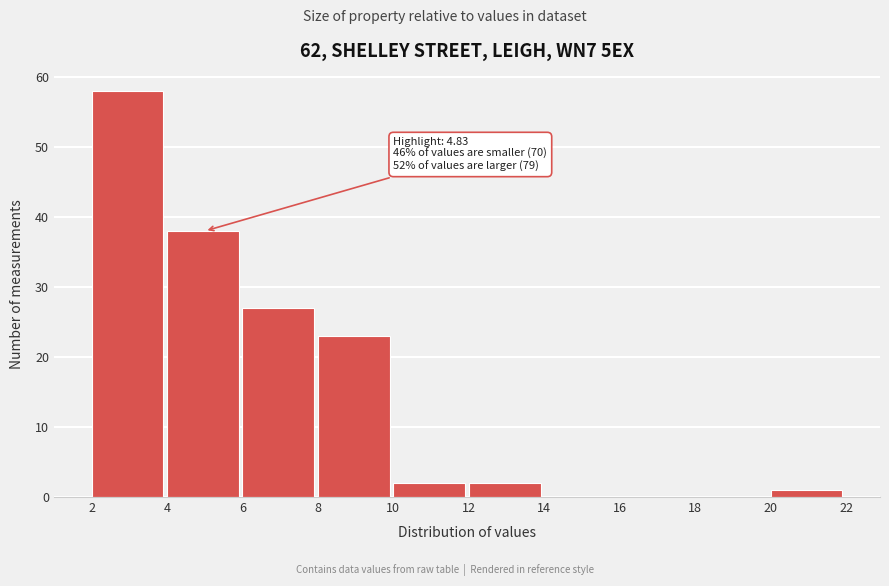

Over which range of the x-axis is the bar tallest?

2 to 4